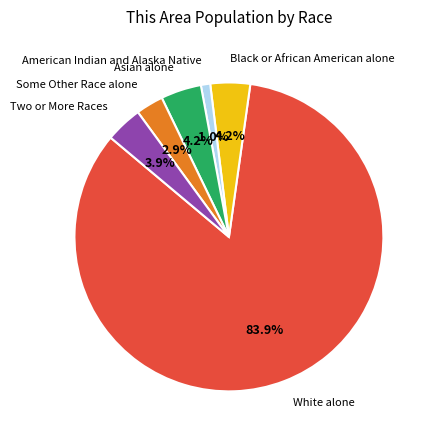

Combined, what portion of the pie is Two or More Races and Asian alone?

8.1%